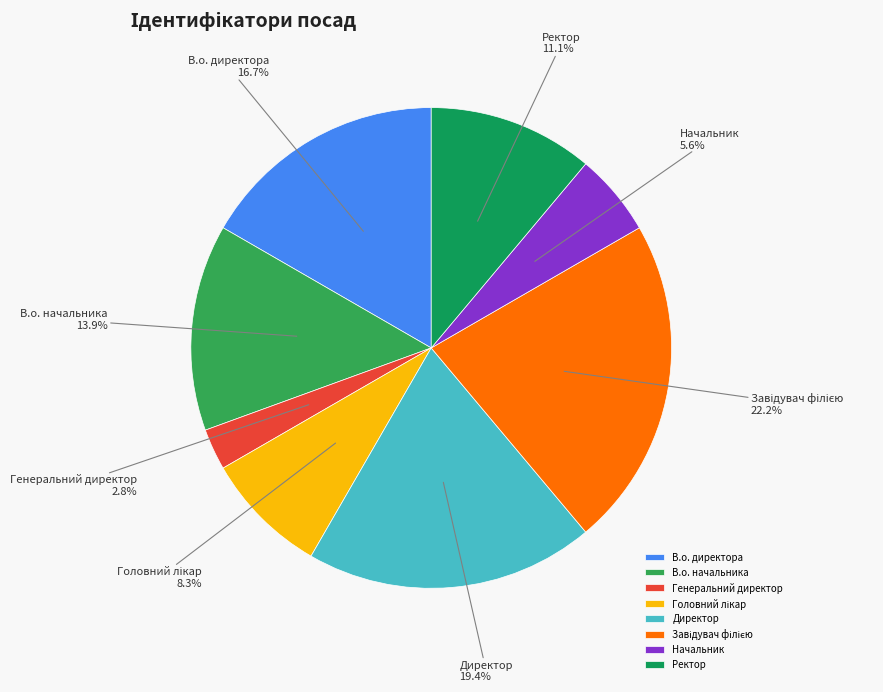

What percentage is NOT represented by Начальник?

94.4%